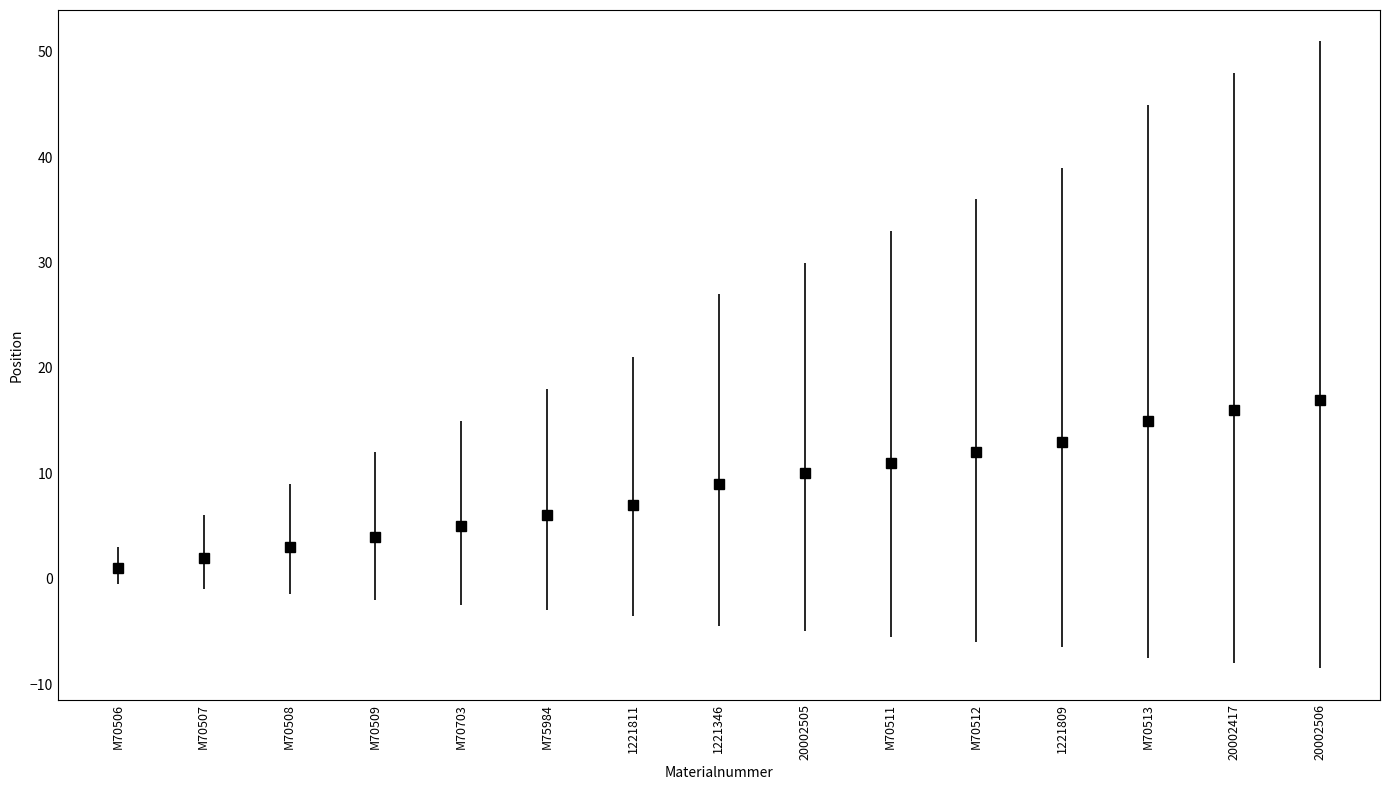

The chart shows a value of 1 at M70508. True or false?

False